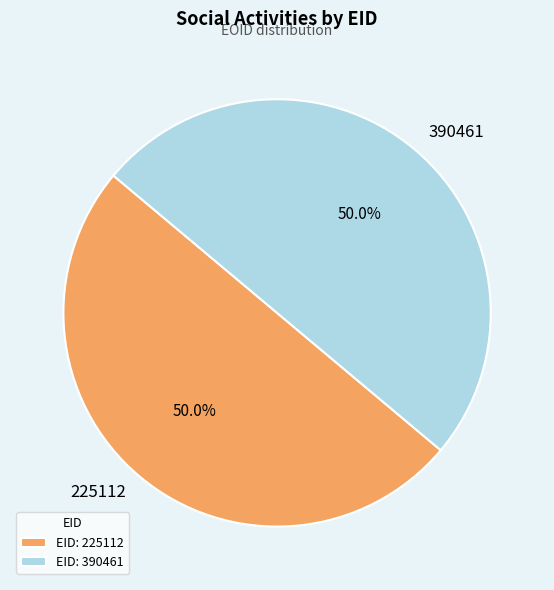

Approximately how many times larger is the value at 225112 compared to 390461?

1.0